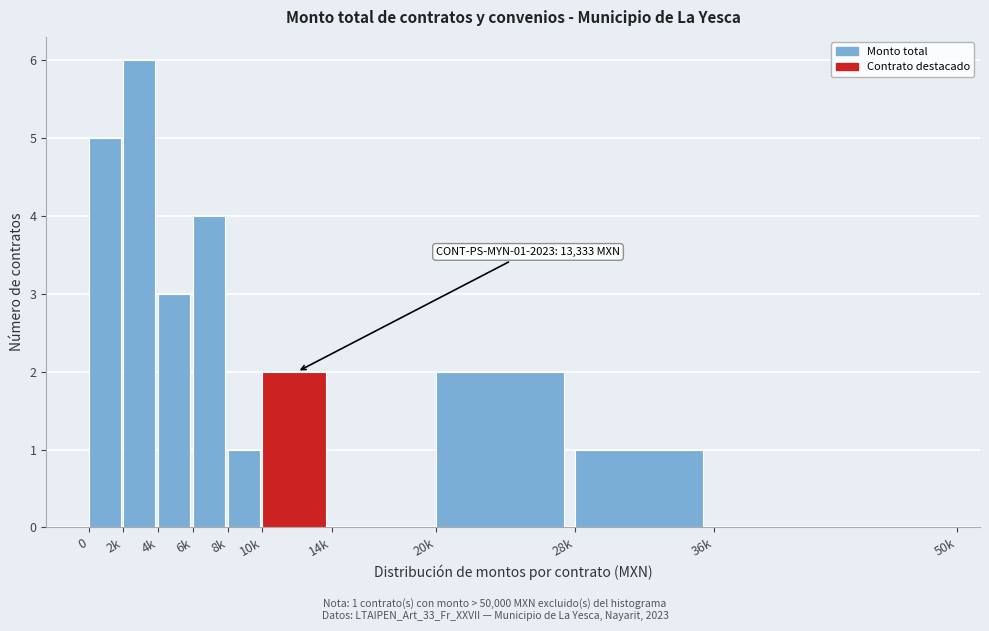

Reading right to left, transcribe all the data shown in this chart.

36k=0	28k=1	20k=2	14k=0	10k=2	8k=1	6k=4	4k=3	2k=6	0=5